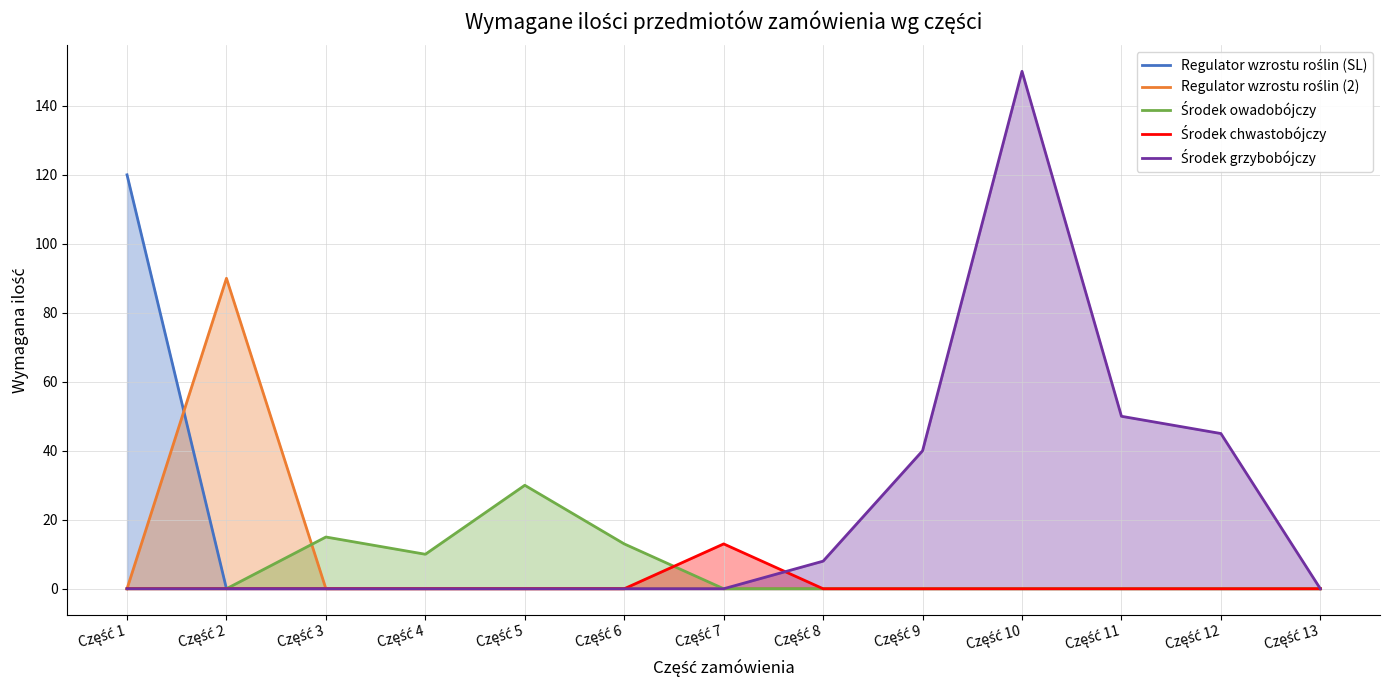

Reading left to right, extract all data points from this chart.

Regulator wzrostu roślin (SL): Część 1=120	Część 2=0	Część 3=0	Część 4=0	Część 5=0	Część 6=0	Część 7=0	Część 8=0	Część 9=0	Część 10=0	Część 11=0	Część 12=0	Część 13=0
Regulator wzrostu roślin (2): Część 1=0	Część 2=90	Część 3=0	Część 4=0	Część 5=0	Część 6=0	Część 7=0	Część 8=0	Część 9=0	Część 10=0	Część 11=0	Część 12=0	Część 13=0
Środek owadobójczy: Część 1=0	Część 2=0	Część 3=15	Część 4=10	Część 5=30	Część 6=13	Część 7=0	Część 8=0	Część 9=0	Część 10=0	Część 11=0	Część 12=0	Część 13=0
Środek chwastobójczy: Część 1=0	Część 2=0	Część 3=0	Część 4=0	Część 5=0	Część 6=0	Część 7=13	Część 8=0	Część 9=0	Część 10=0	Część 11=0	Część 12=0	Część 13=0
Środek grzybobójczy: Część 1=0	Część 2=0	Część 3=0	Część 4=0	Część 5=0	Część 6=0	Część 7=0	Część 8=8	Część 9=40	Część 10=150	Część 11=50	Część 12=45	Część 13=0